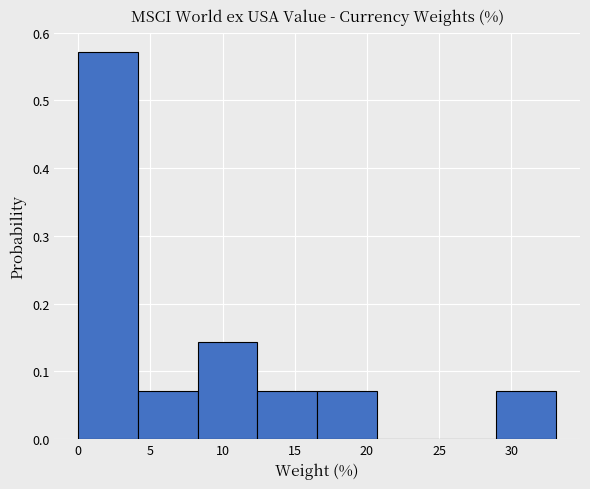

What is the height of the bar covering 16.5 to 20.5 on the x-axis? Neither the bar edges nor the heights are printed on the chart, so give them approximately, as read against the axes.

0.07